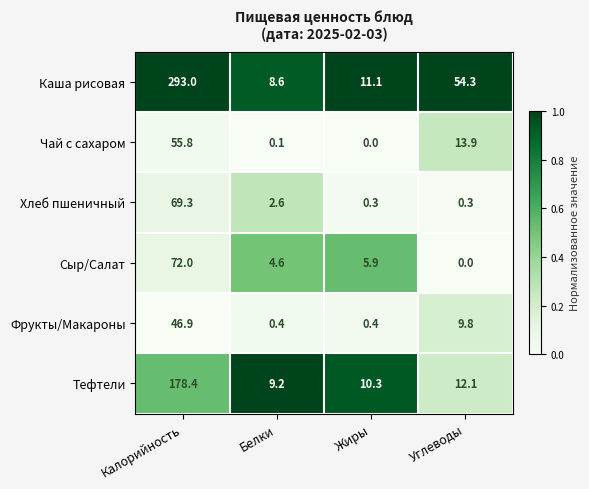

The Каша рисовая series shows 2.0 at Белки. True or false?

False